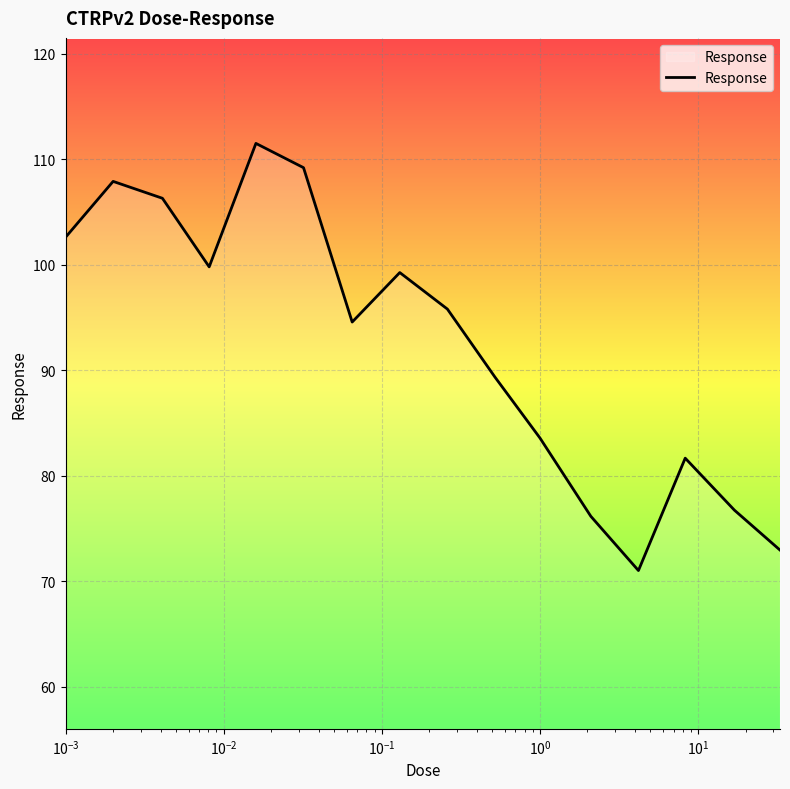

How many interior local valleys (lower than both neighbors) does the data have?

3